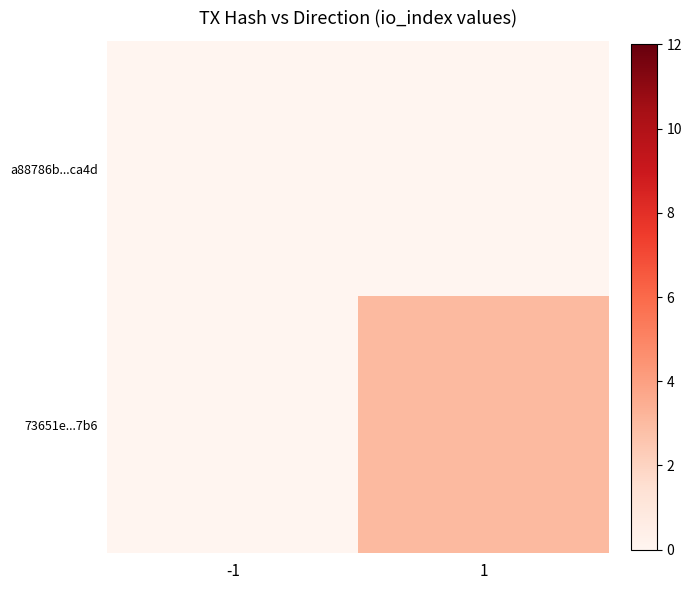

Reading left to right, extract all data points from this chart.

a88786b...ca4d: -1=0	1=0
73651e...7b6: -1=0	1=3